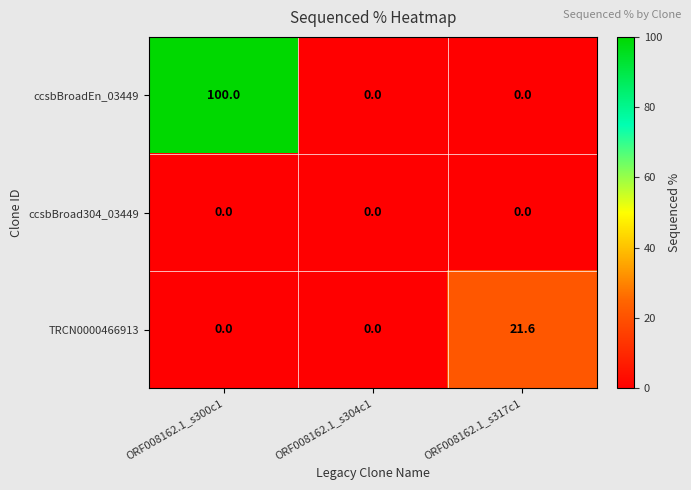

What value does the TRCN0000466913 series have at ORF008162.1_s317c1?

21.6